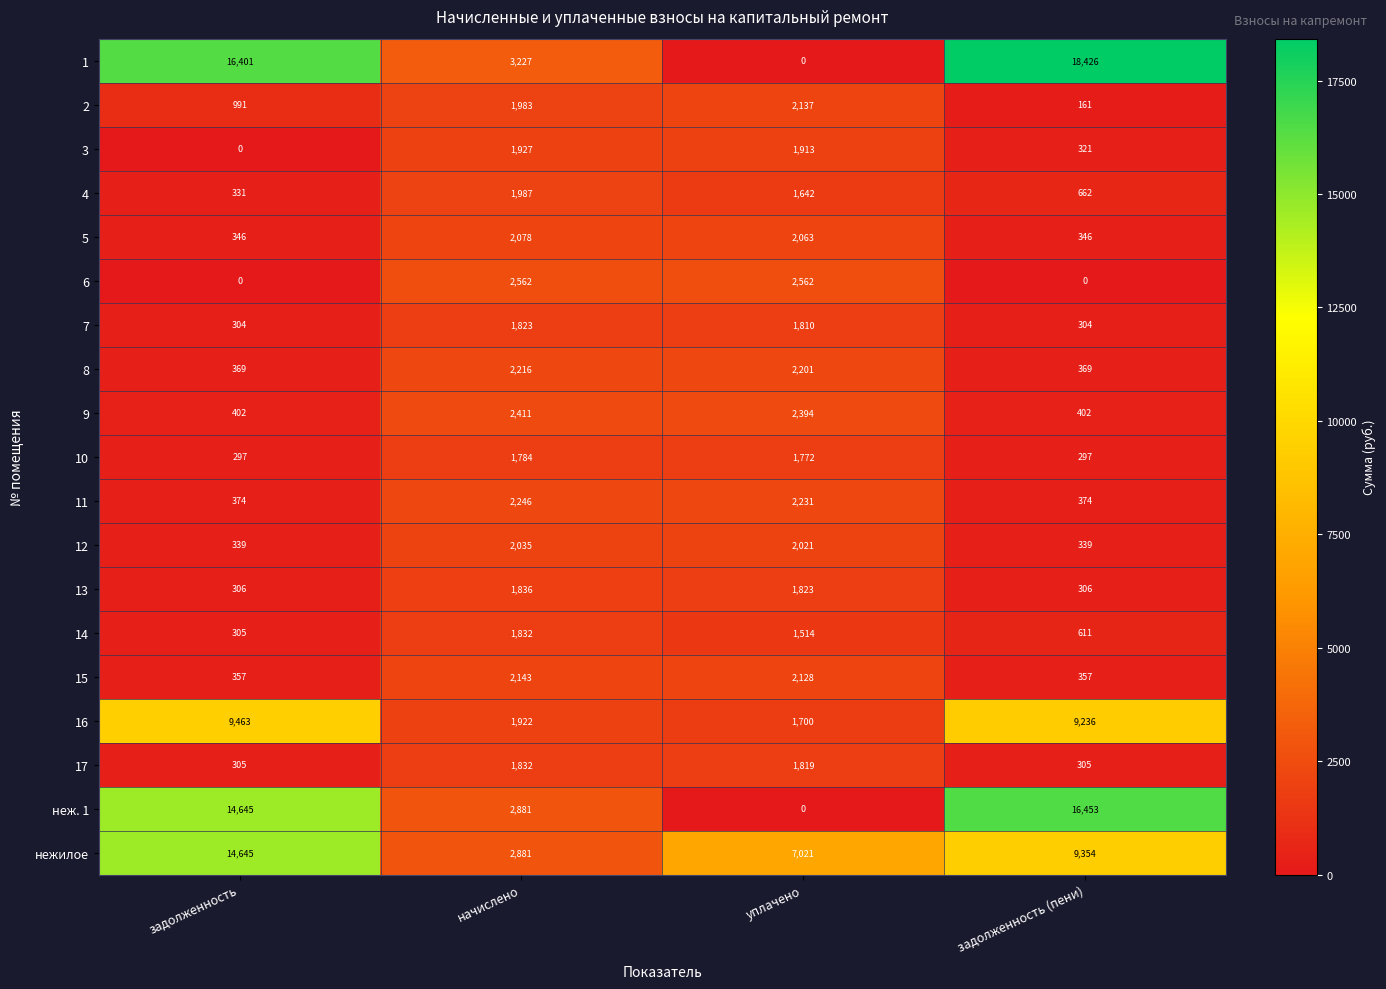

What is the difference between the highest and lowest values at задолженность?

16401